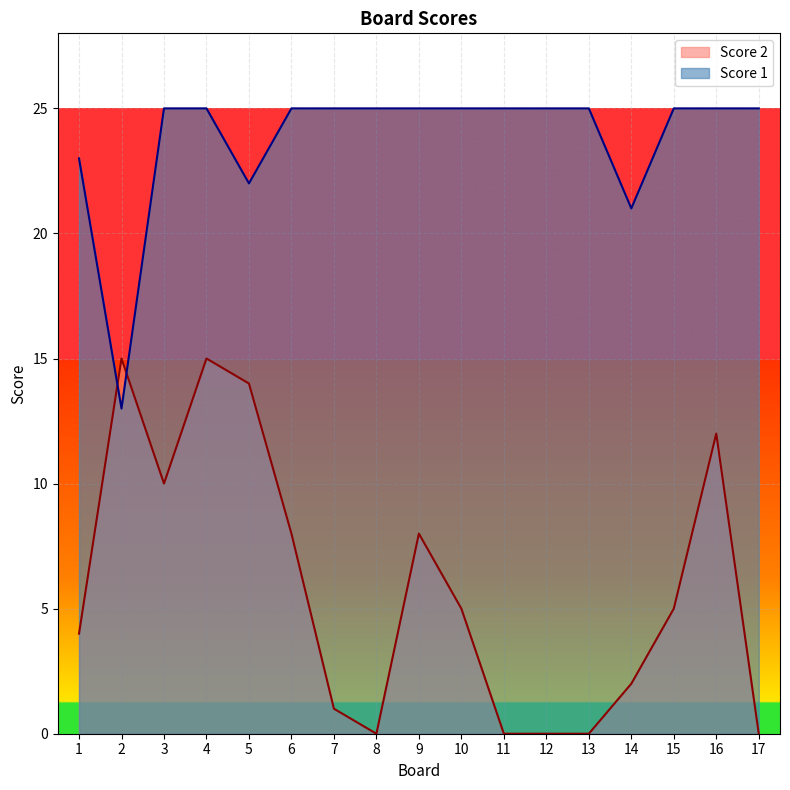

Where do Score 2 and Score 1 first cross each other?

1 and 2